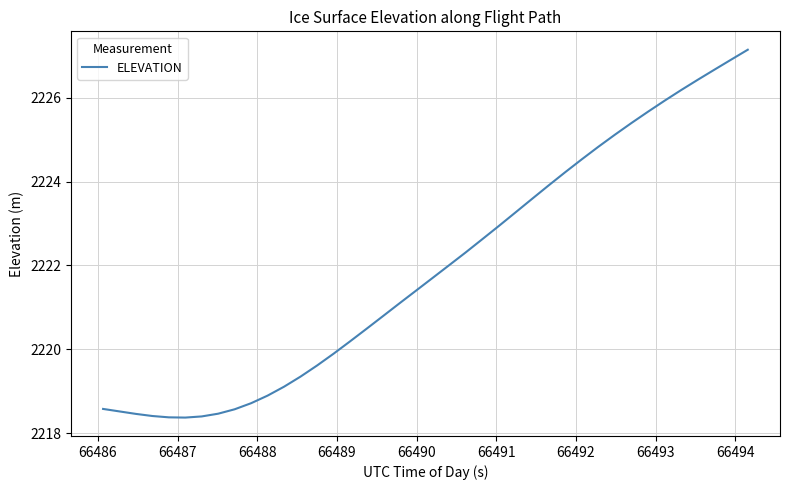

Reading left to right, extract all data points from this chart.

2218.6	2218.5	2218.5	2218.4	2218.4	2218.4	2218.4	2218.5	2218.6	2218.7	2218.9	2219.1	2219.4	2219.6	2219.9	2220.2	2220.5	2220.8	2221.1	2221.4	2221.7	2222.0	2222.3	2222.6	2222.9	2223.3	2223.6	2223.9	2224.2	2224.5	2224.8	2225.1	2225.4	2225.7	2225.9	2226.2	2226.4	2226.7	2226.9	2227.1